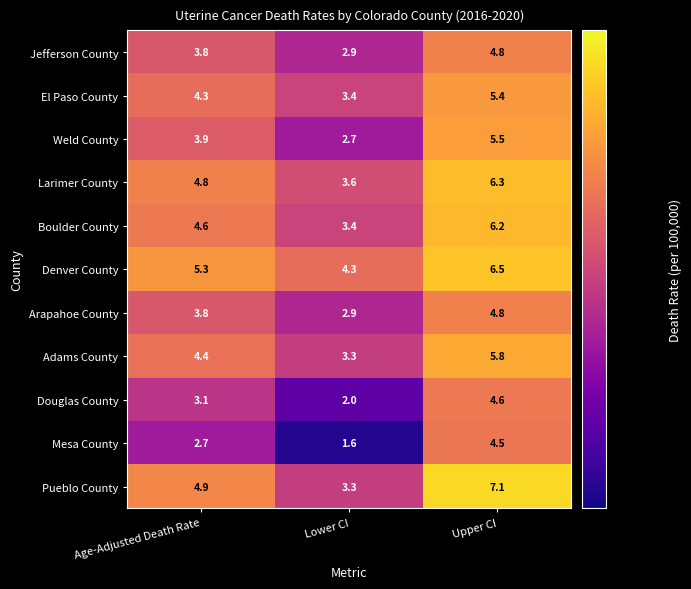

Between Lower CI and Upper CI, which series saw the biggest shift?

Pueblo County